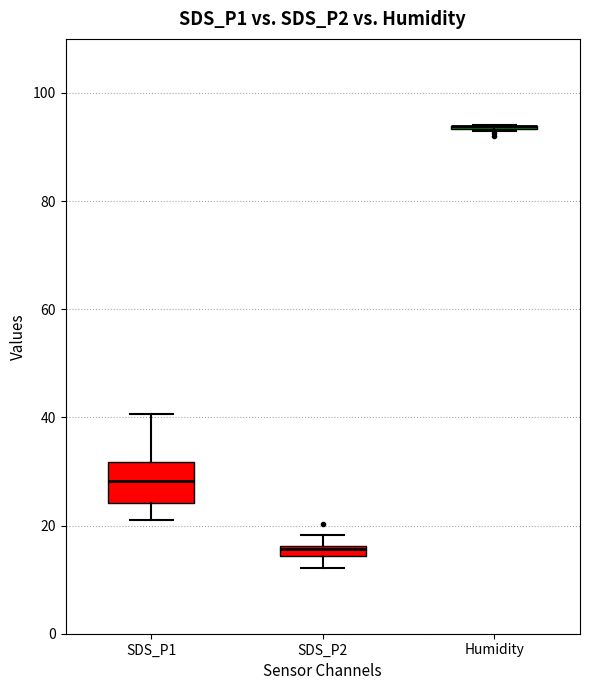

Comparing the boxes themselves (not the whiskers), which one is the tallest?

SDS_P1